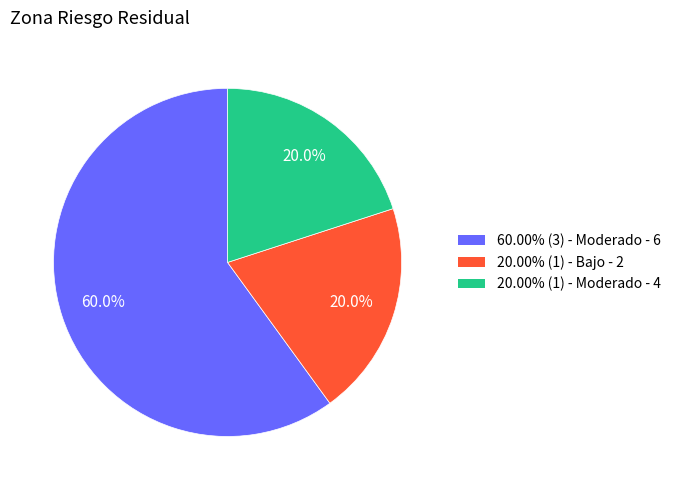

Is there any slice that represents more than half of the pie?

Yes